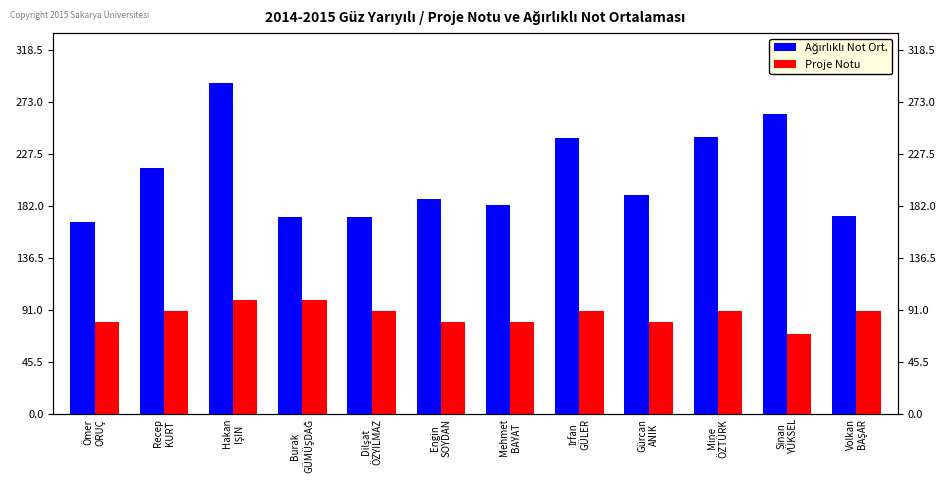

At how many categories does at least one series exceed 250?

2